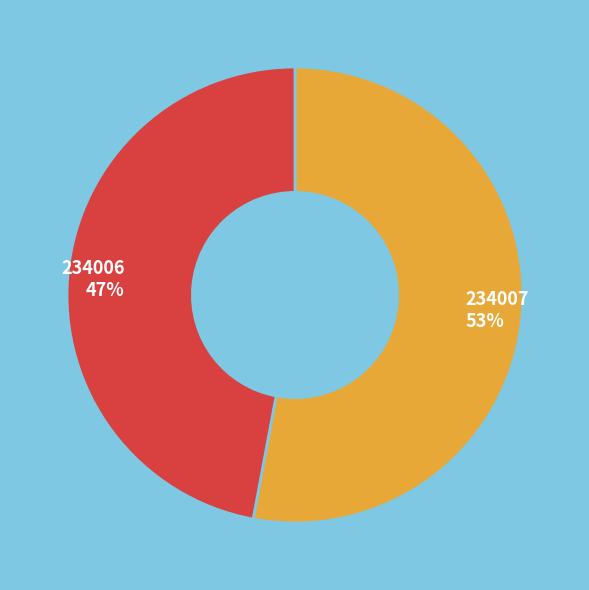

Does 234007 account for over 50% of the chart?

Yes